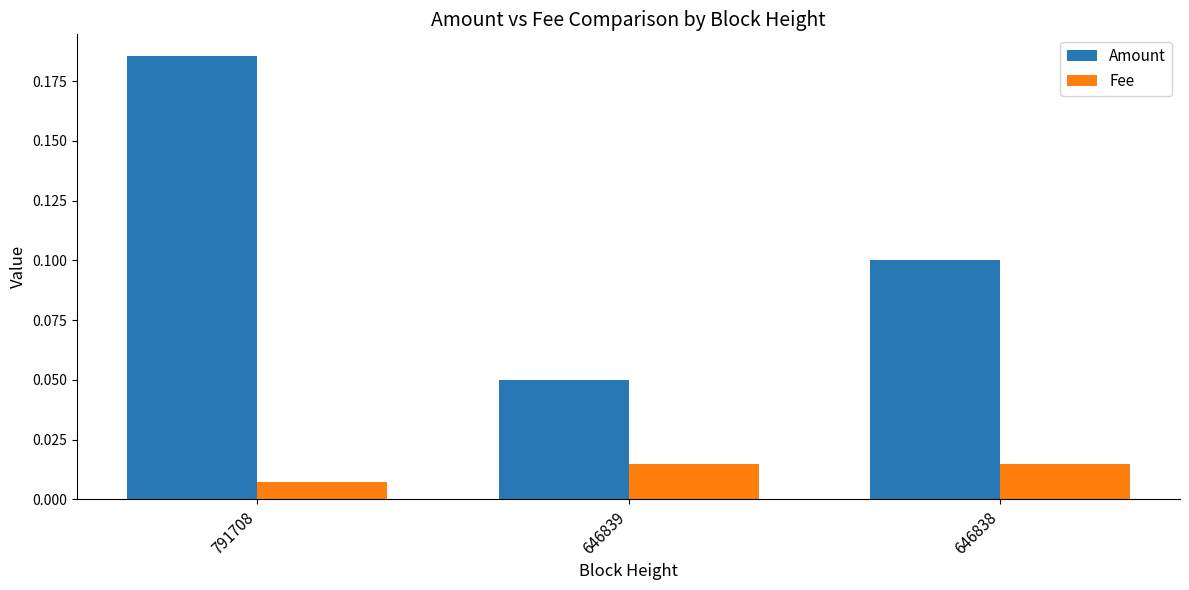

Which series has the widest spread of values?

Amount